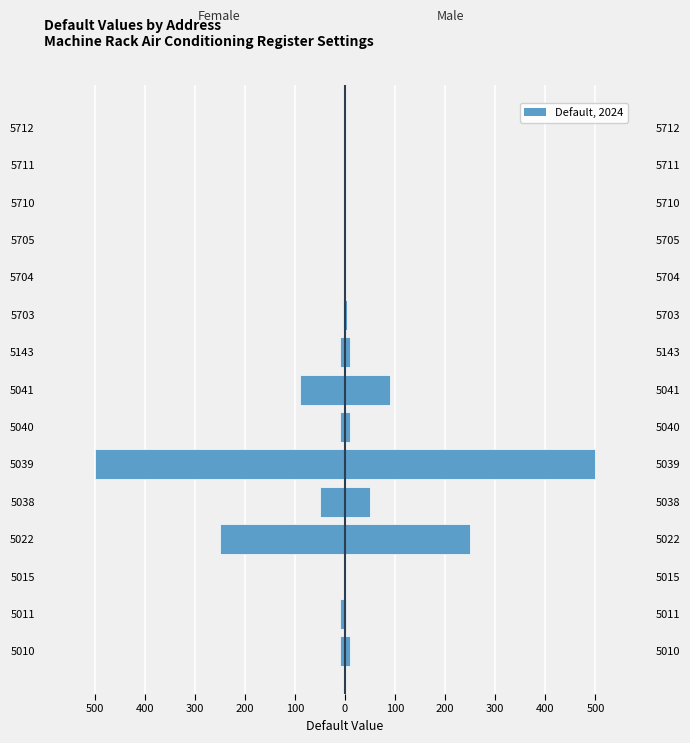

Does the chart contain any negative values?

Yes